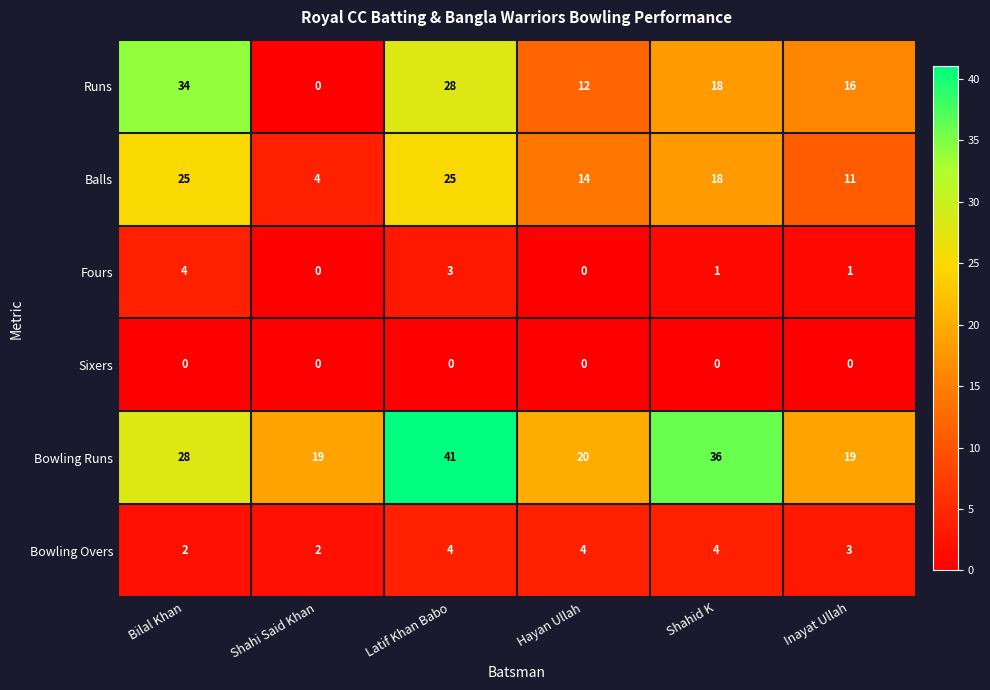

What is the difference between the Fours values at Hayan Ullah and Bilal Khan?

4